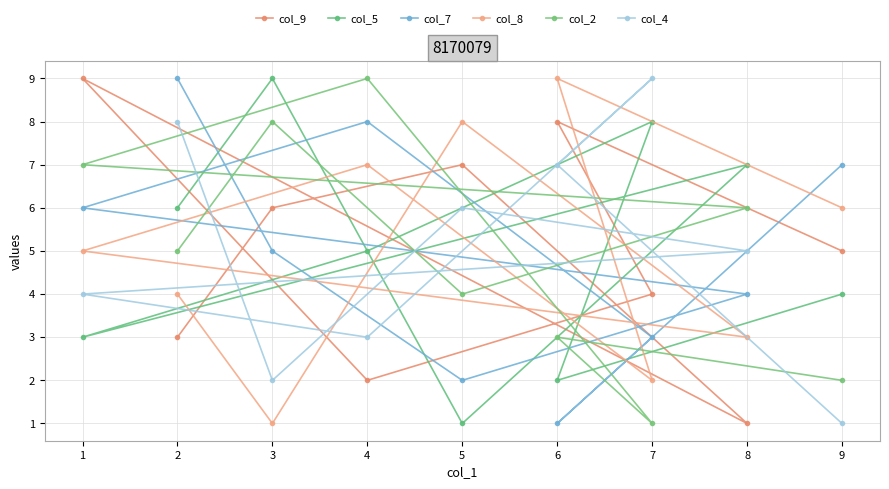

How many lines are shown in the chart?

6